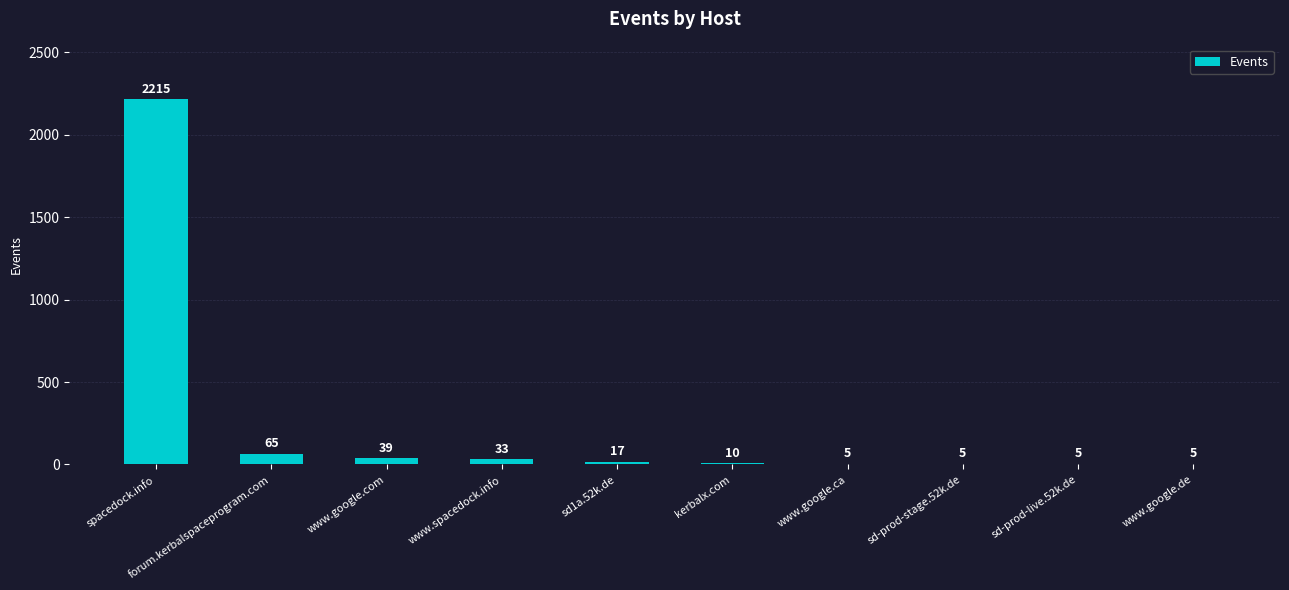

Is it true that the value at kerbalx.com is 10?

True